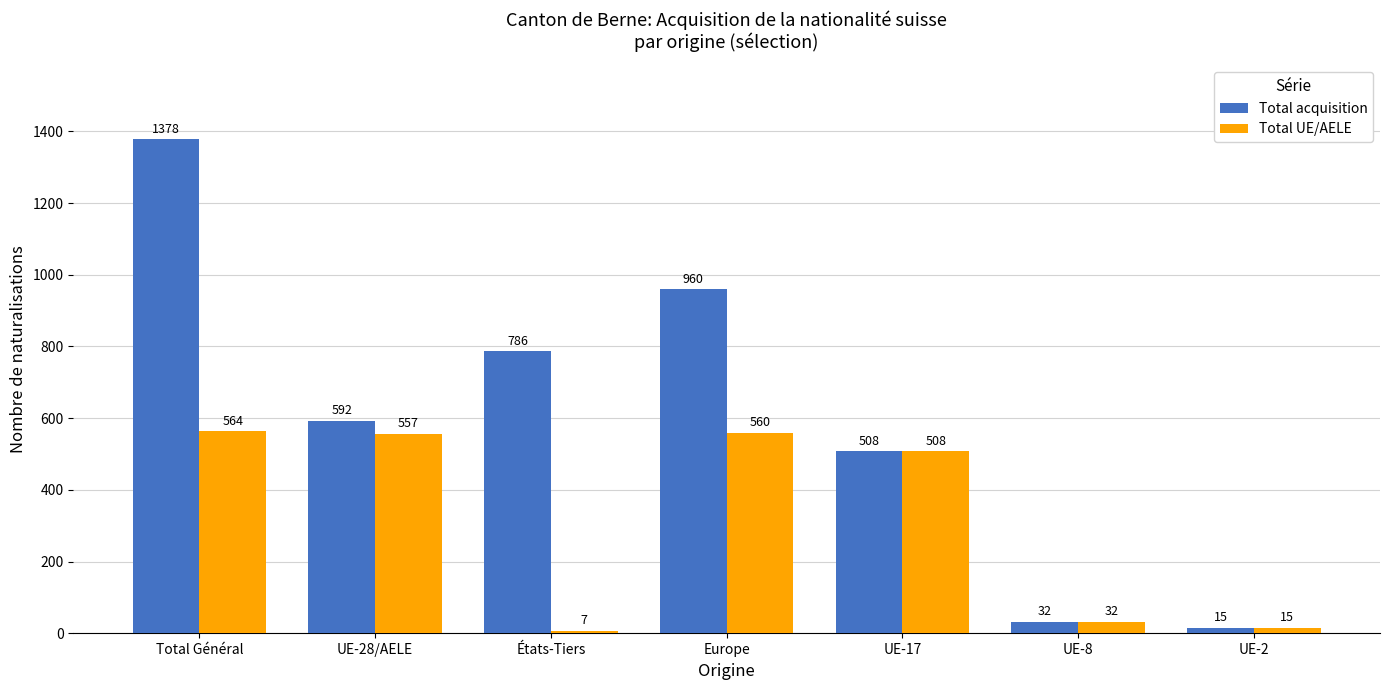

At which category is the sum across all series the highest?

Total Général